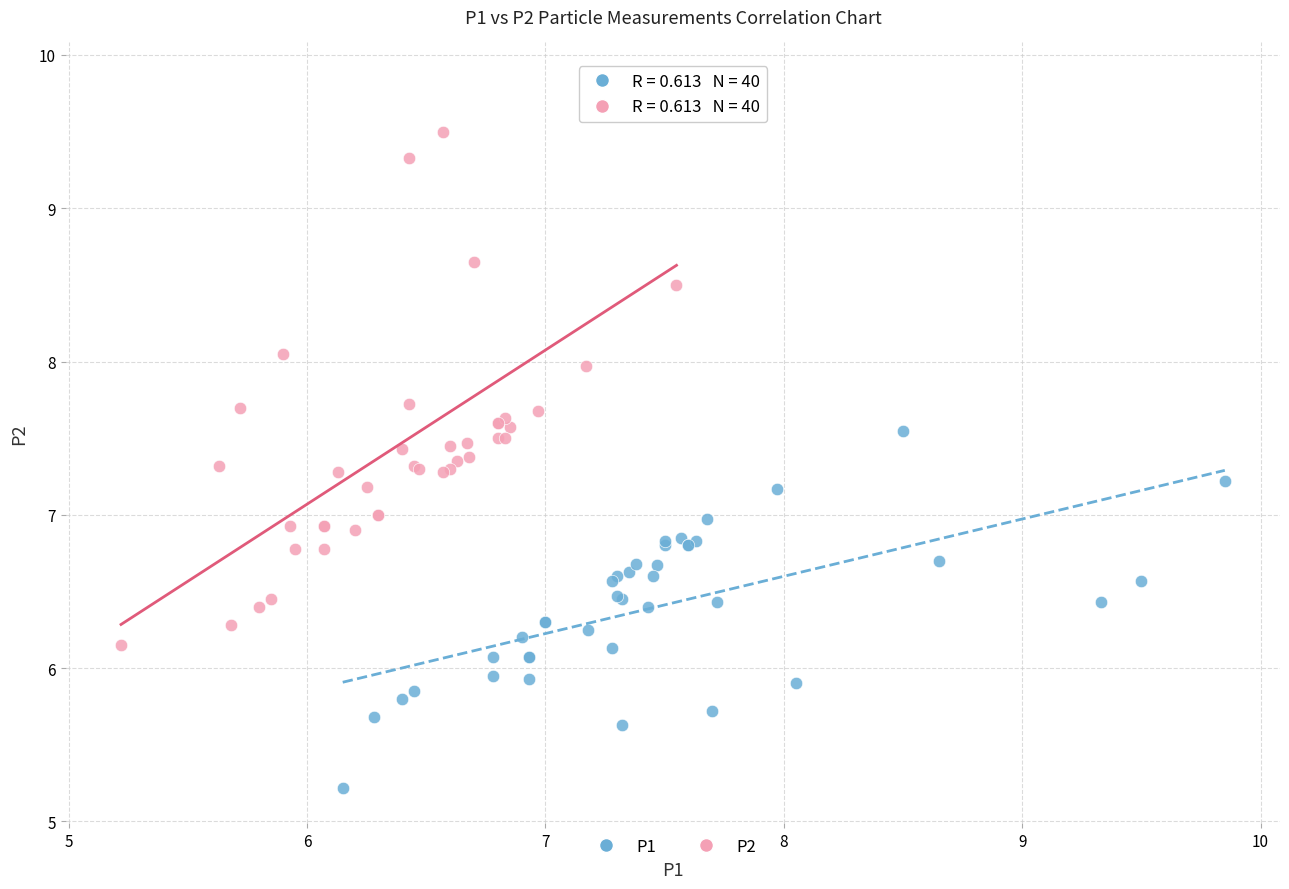

Which series contains the lowest Y value?

P1